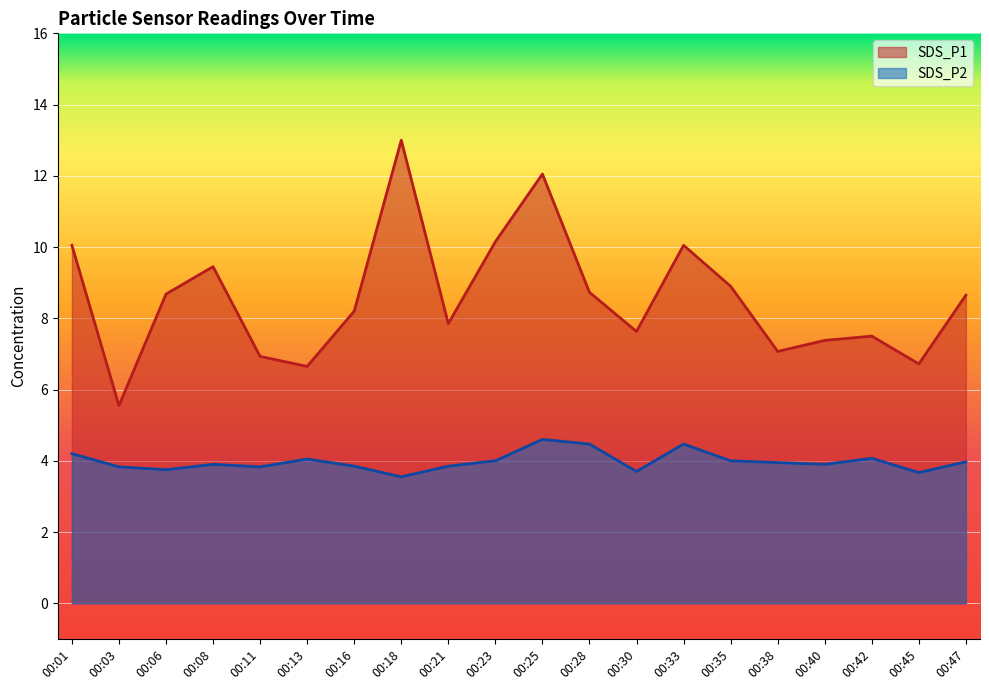

True or false: SDS_P2 has a value of 3.5 at 00:18.

True